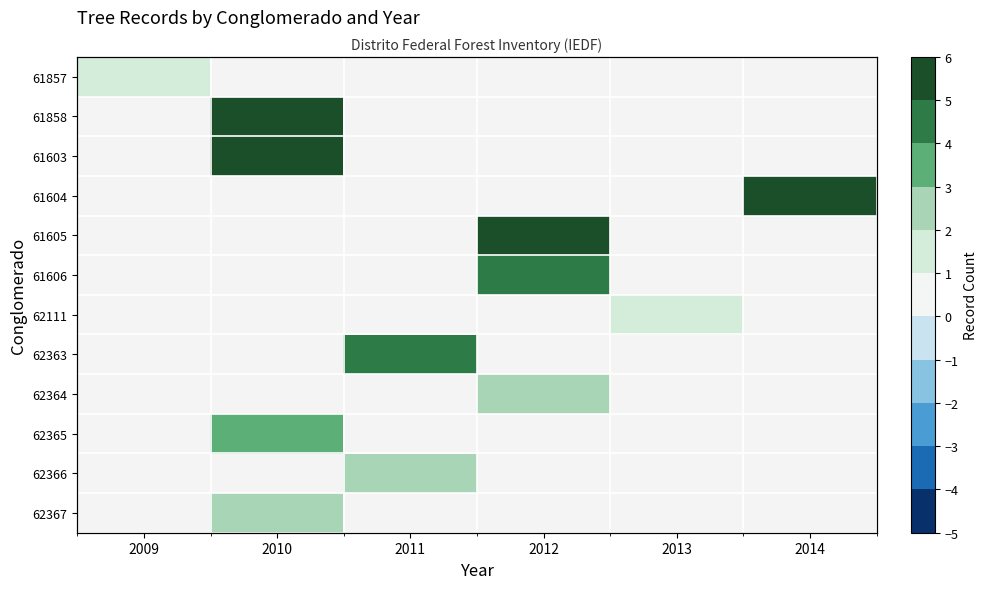

Rank the series at 2010 from lowest to highest value.

61857, 61604, 61605, 61606, 62111, 62363, 62364, 62366, 62367, 62365, 61858, 61603